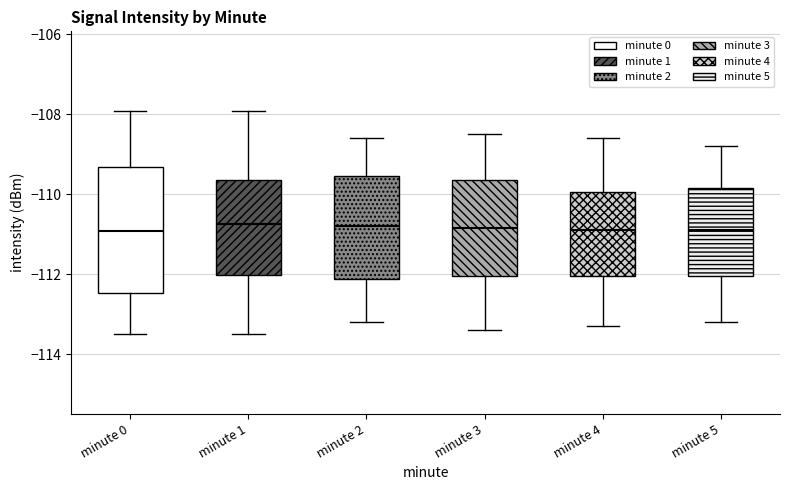

Reading left to right, transcribe this box plot: for each box, give where its median line is, the range the box spans, and where its two whiskers end, as read against the y-axis. The values are not printed on the chart, so give them approximately, as read against the axis.

minute 0: median -111.0, box -112.4 to -109.4, whiskers -113.4 to -108.0
minute 1: median -110.8, box -112.0 to -109.6, whiskers -113.4 to -108.0
minute 2: median -110.8, box -112.2 to -109.6, whiskers -113.2 to -108.6
minute 3: median -110.8, box -112.0 to -109.6, whiskers -113.4 to -108.4
minute 4: median -110.8, box -112.0 to -110.0, whiskers -113.2 to -108.6
minute 5: median -110.8, box -112.0 to -109.8, whiskers -113.2 to -108.8